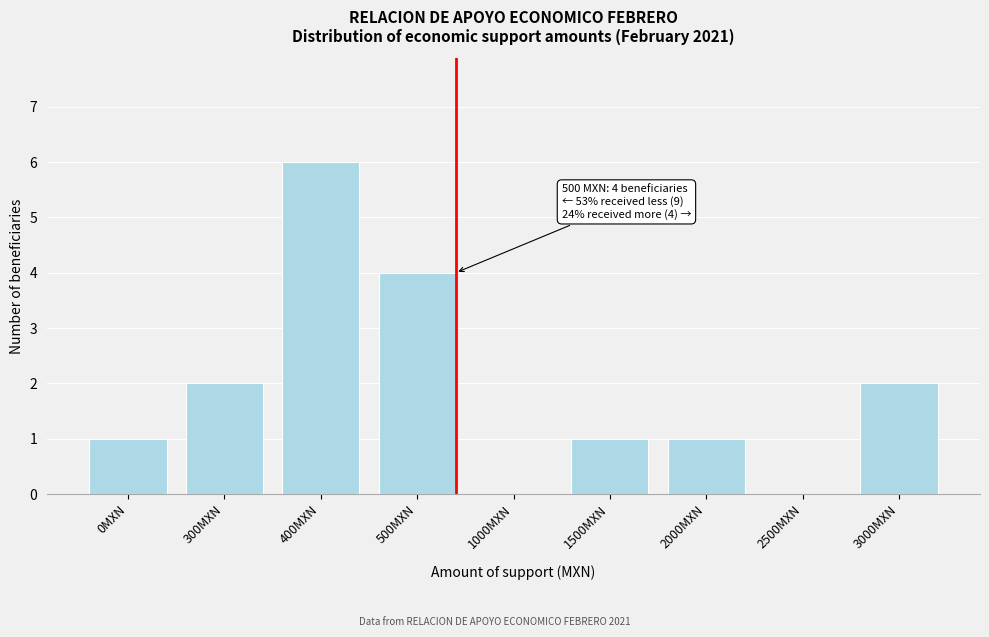

Reading left to right, transcribe all the data shown in this chart.

0MXN=1	300MXN=2	400MXN=6	500MXN=4	1000MXN=0	1500MXN=1	2000MXN=1	2500MXN=0	3000MXN=2